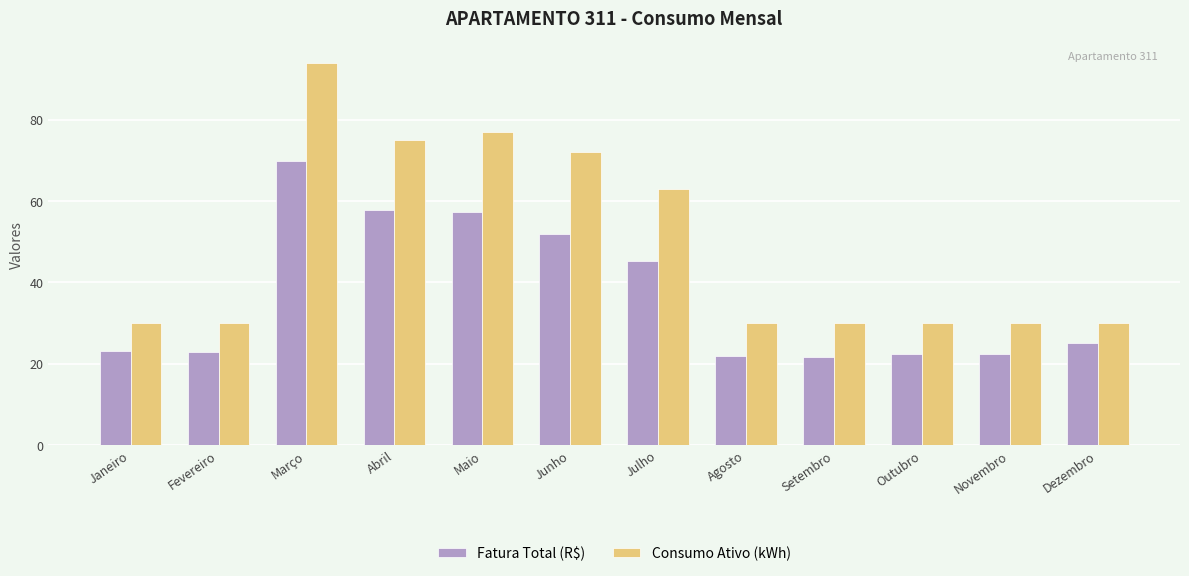

How many bars are there in total?

24